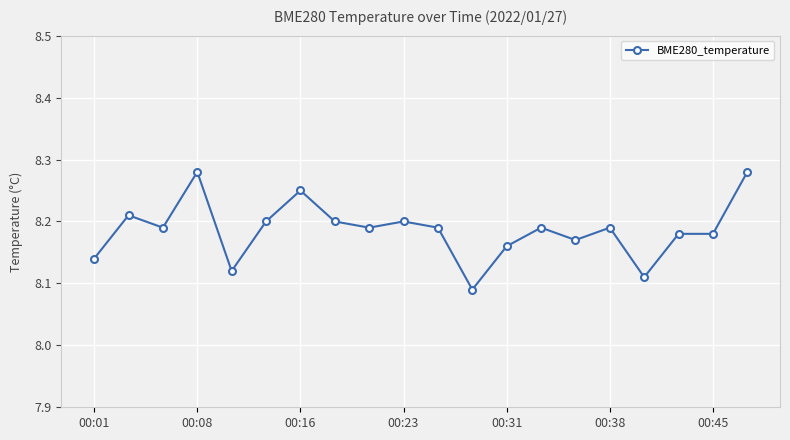

Count the values in the range 8 to 9.

20